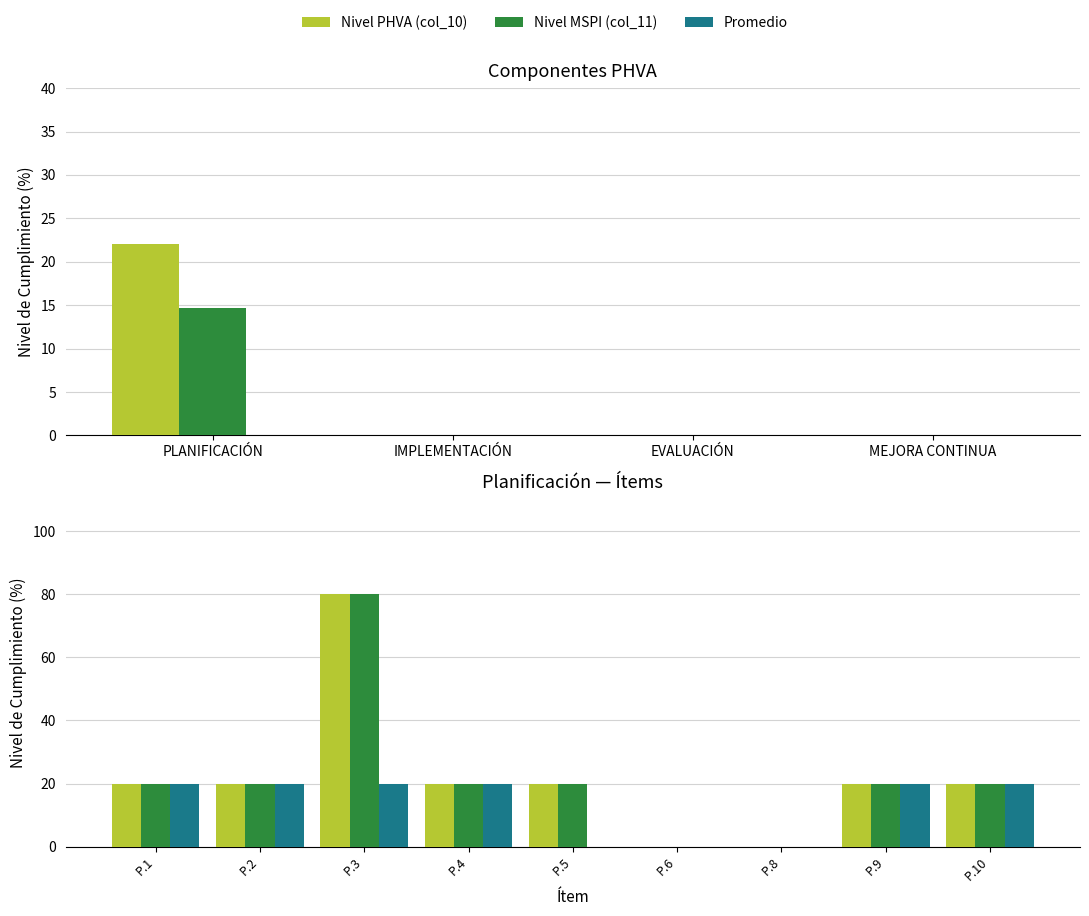

Which series changed the most between P.6 and P.9?

Nivel PHVA (col_10)